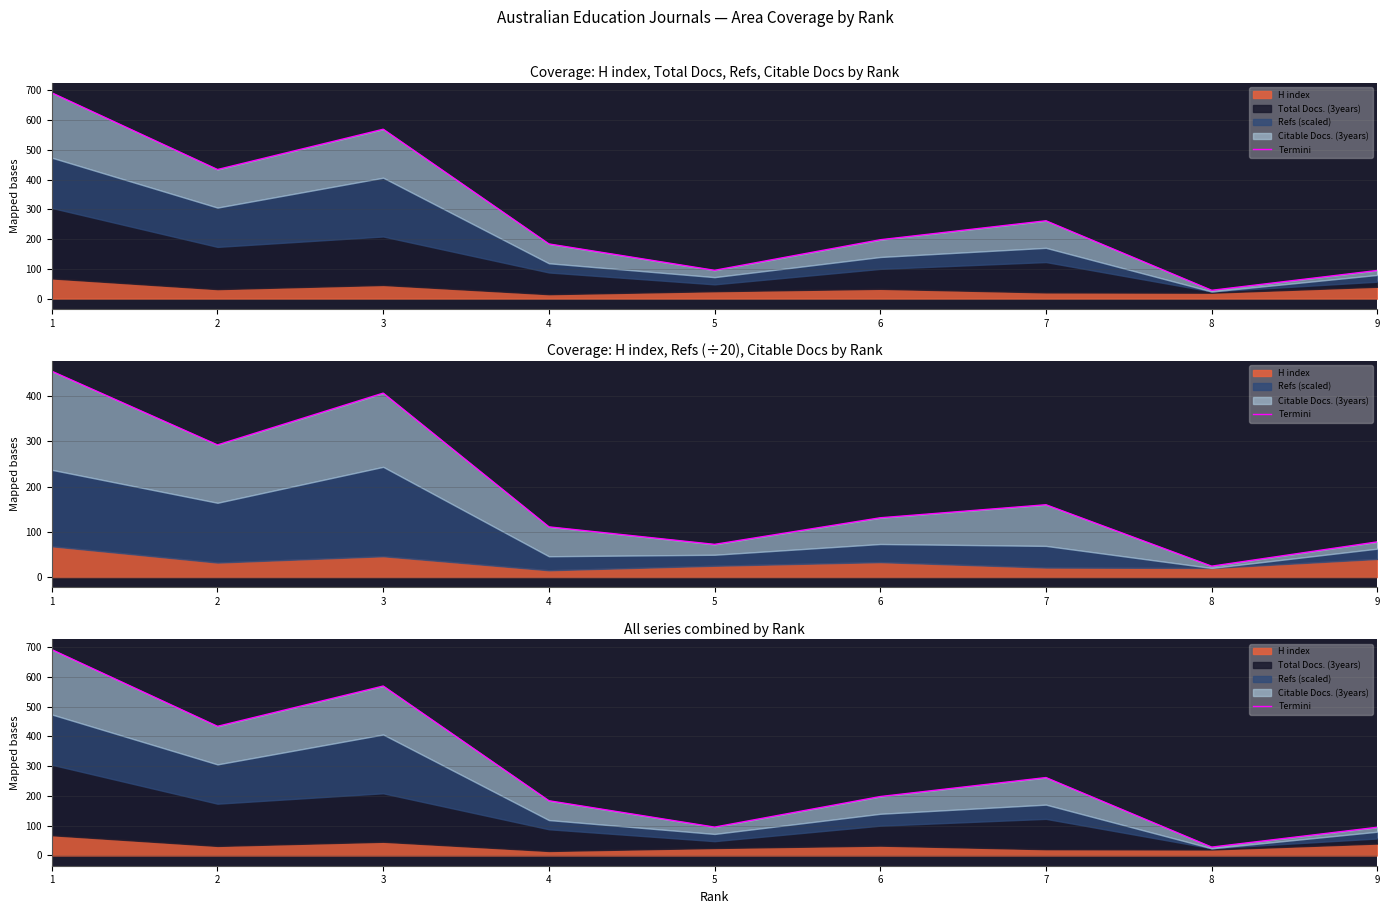

Is it true that the value at 2 is 592.5?

False